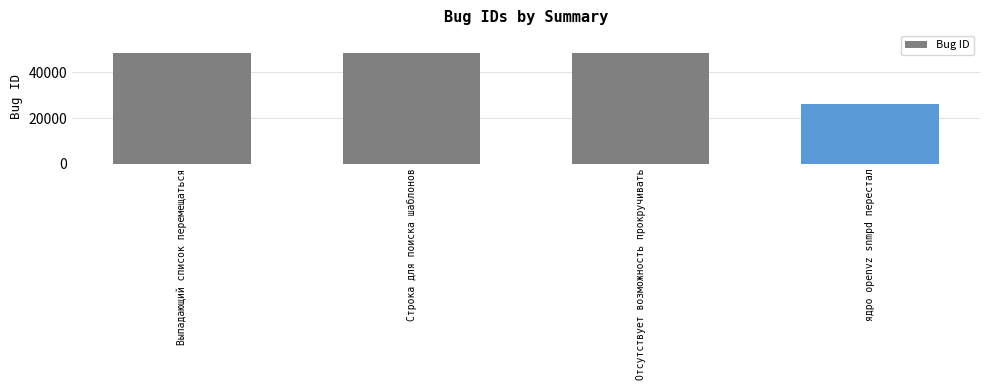

Which category has the lowest value across all series?

ядро openvz snmpd перестал